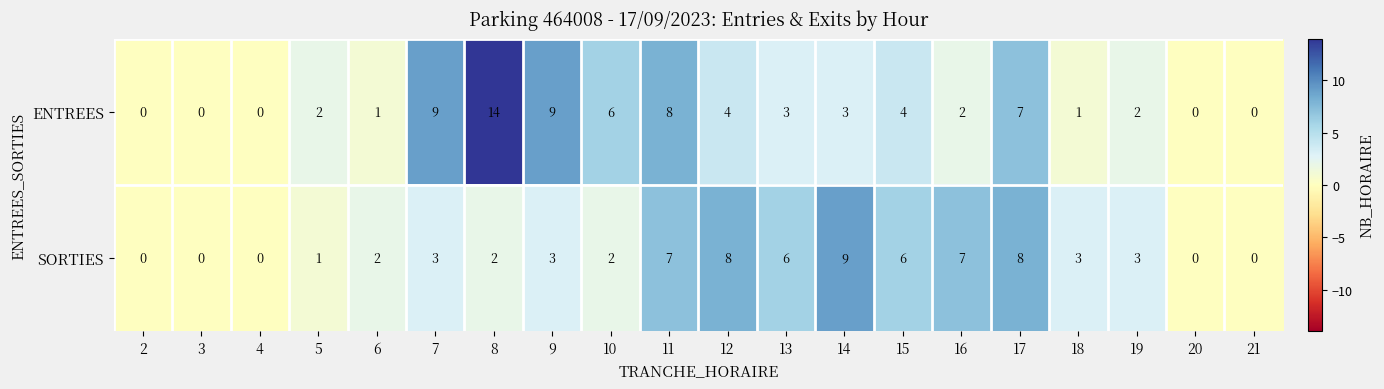

How many data points in ENTREES are less than 3?

10